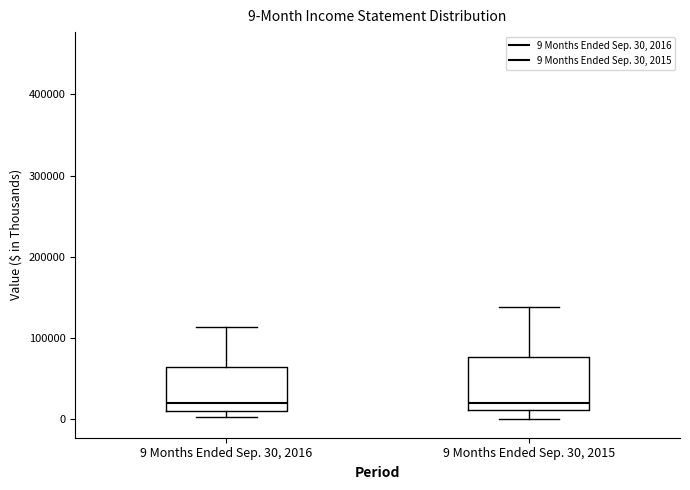

Comparing the boxes themselves (not the whiskers), which one is the tallest?

9 Months Ended Sep. 30, 2015